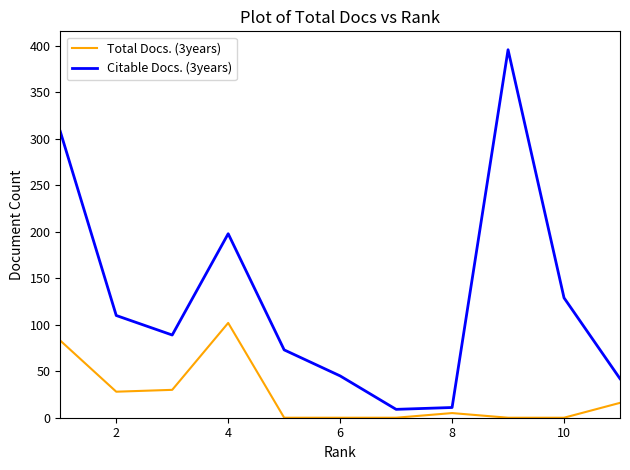

Which series has the largest range (max minus min)?

Citable Docs. (3years)